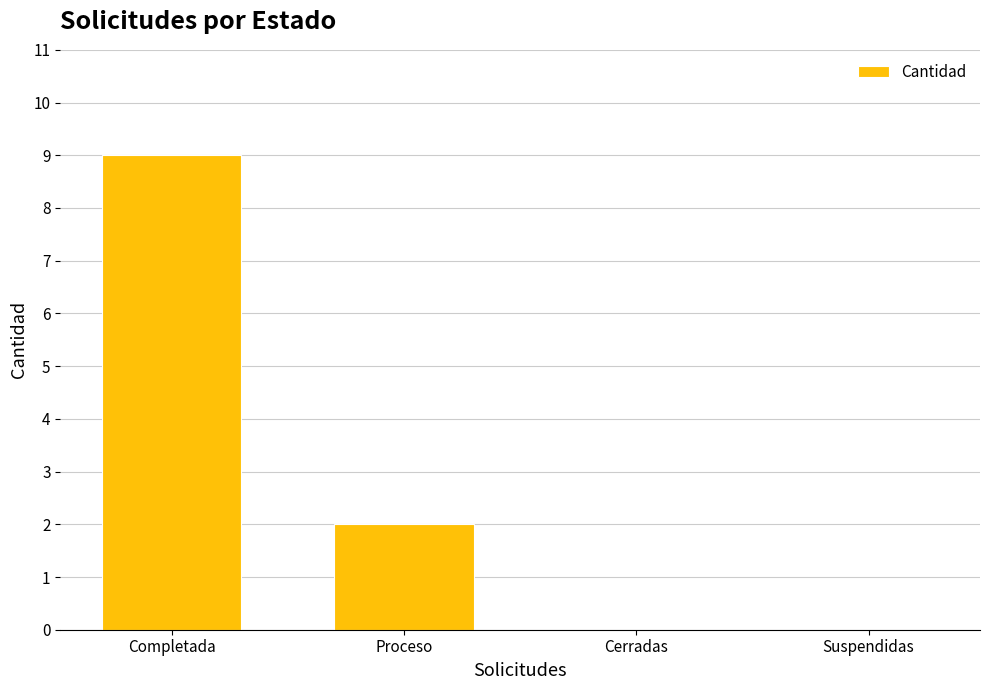

Is it true that the value at Suspendidas is 0?

True